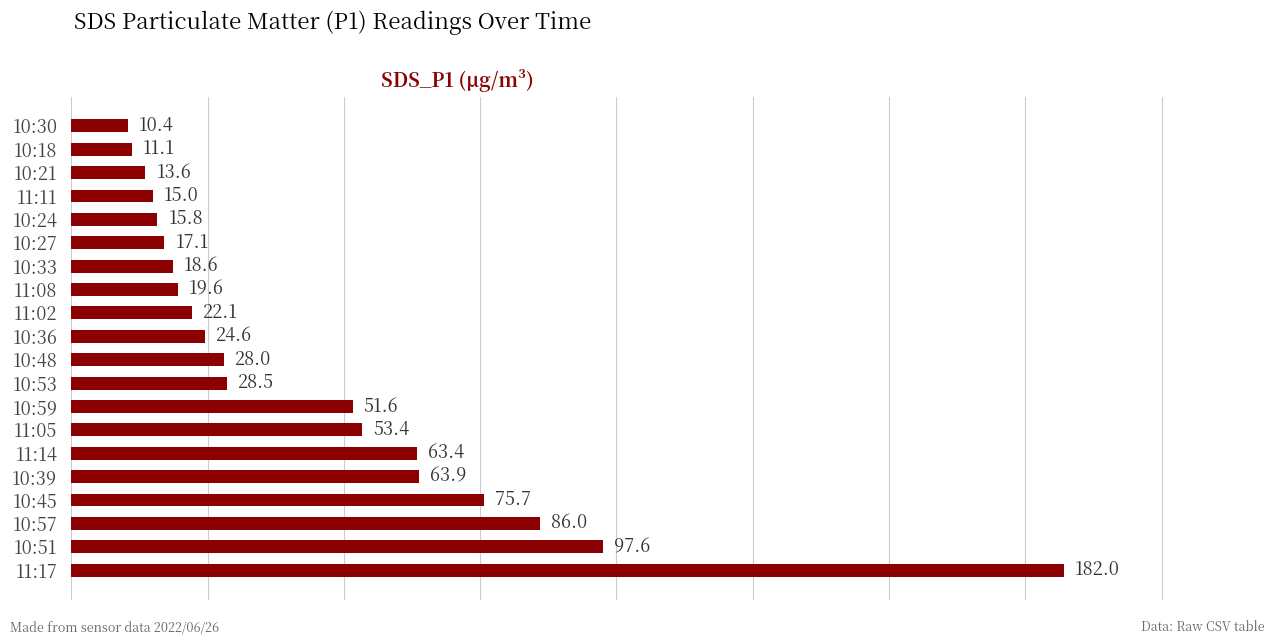

What is the minimum value shown in the chart?

10.4